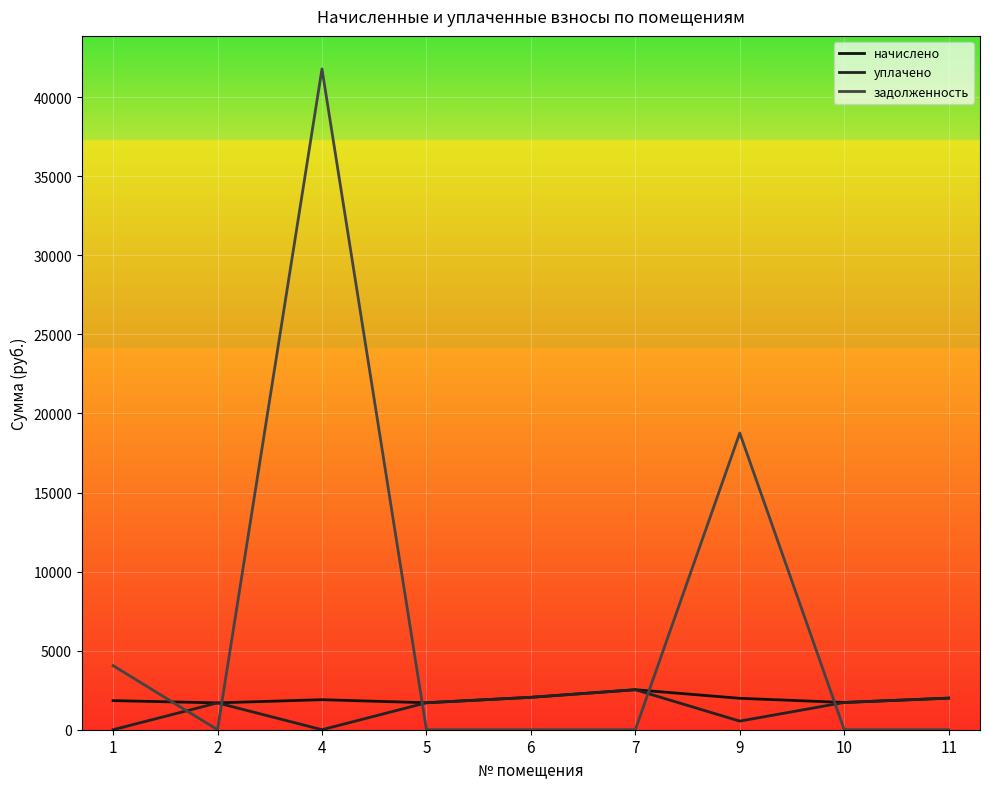

What is the highest value of the начислено series?

2529.5